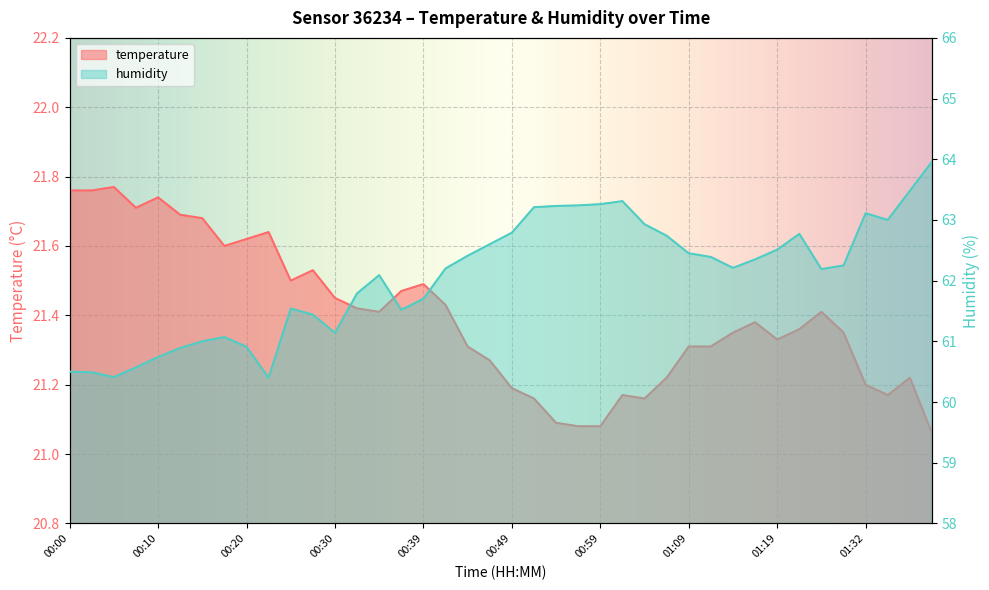

Is it true that humidity equals 63.1 at 01:32?

True